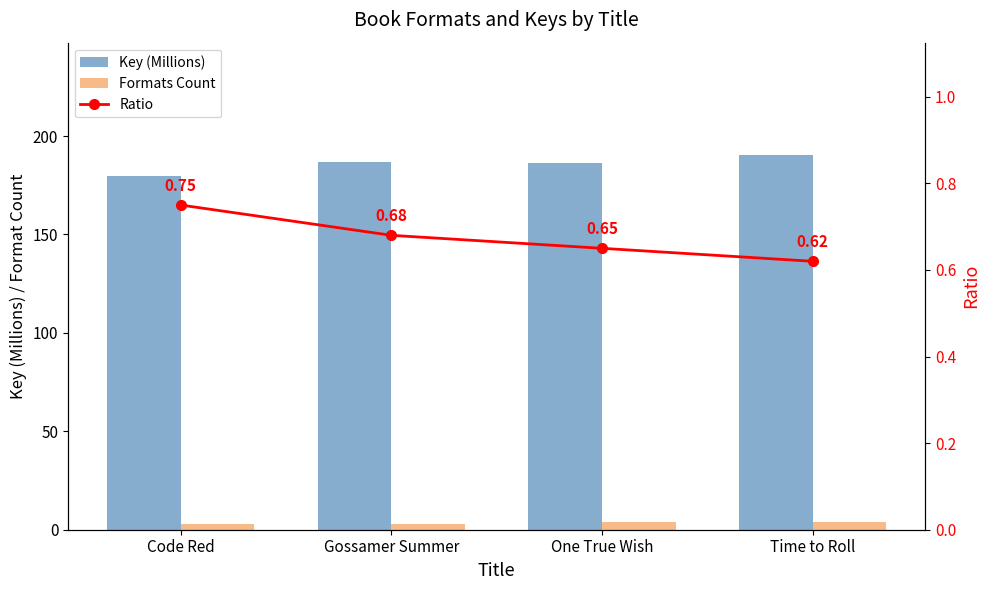

Does the chart contain any negative values?

No